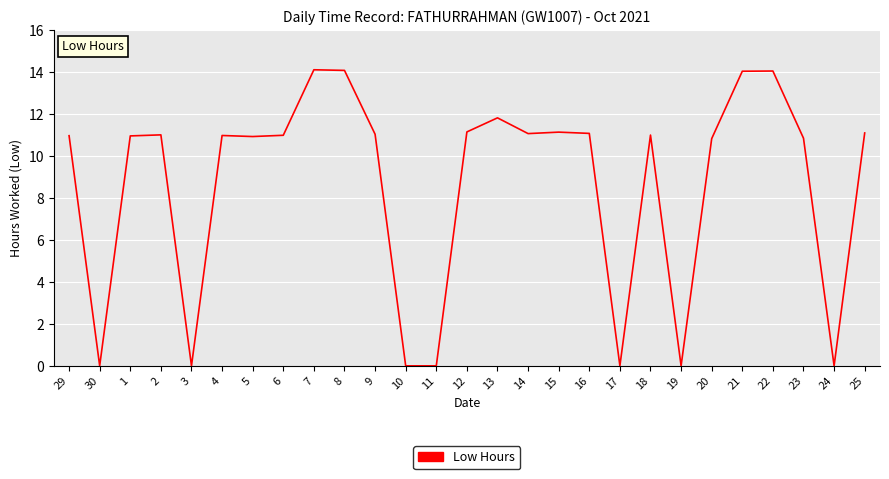

Does the chart display data point markers on the line(s)?

No